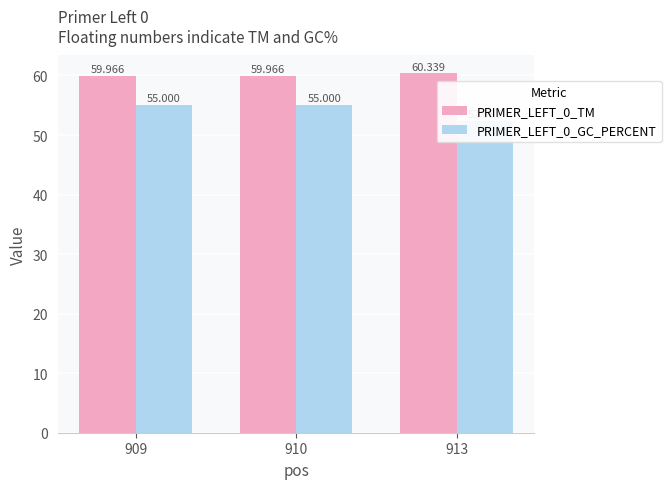

Which series has the largest total across all categories?

PRIMER_LEFT_0_TM